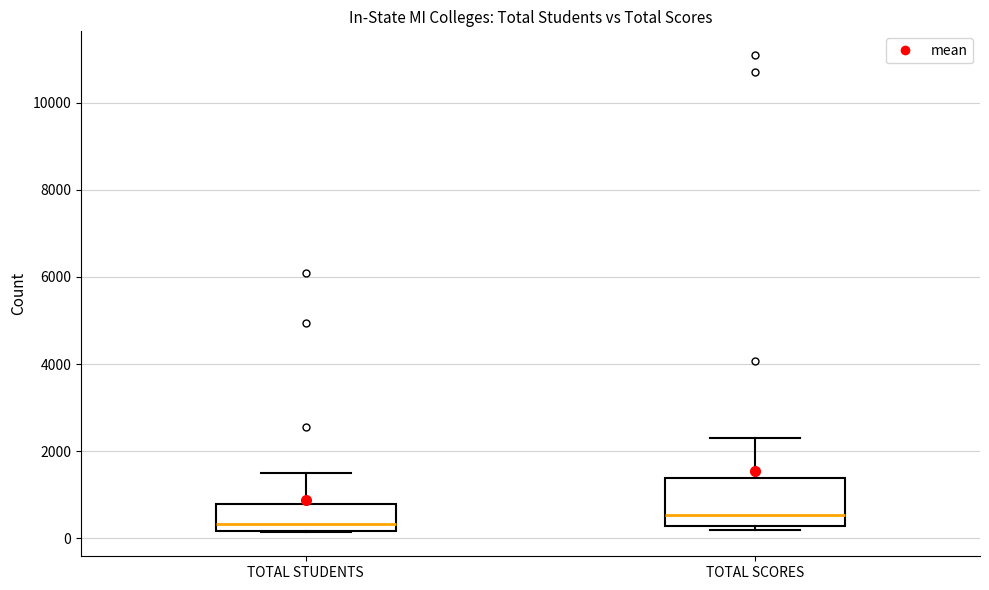

Where is the lower edge of the box for TOTAL STUDENTS on the y-axis? The values are not printed on the chart, so give them approximately, as read against the axis.

200